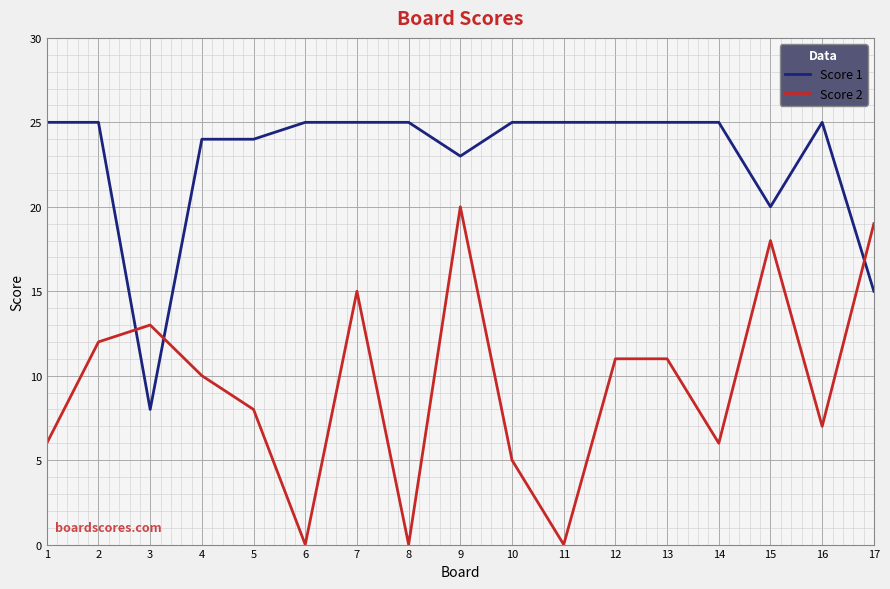

Which series has the largest total across all categories?

Score 1